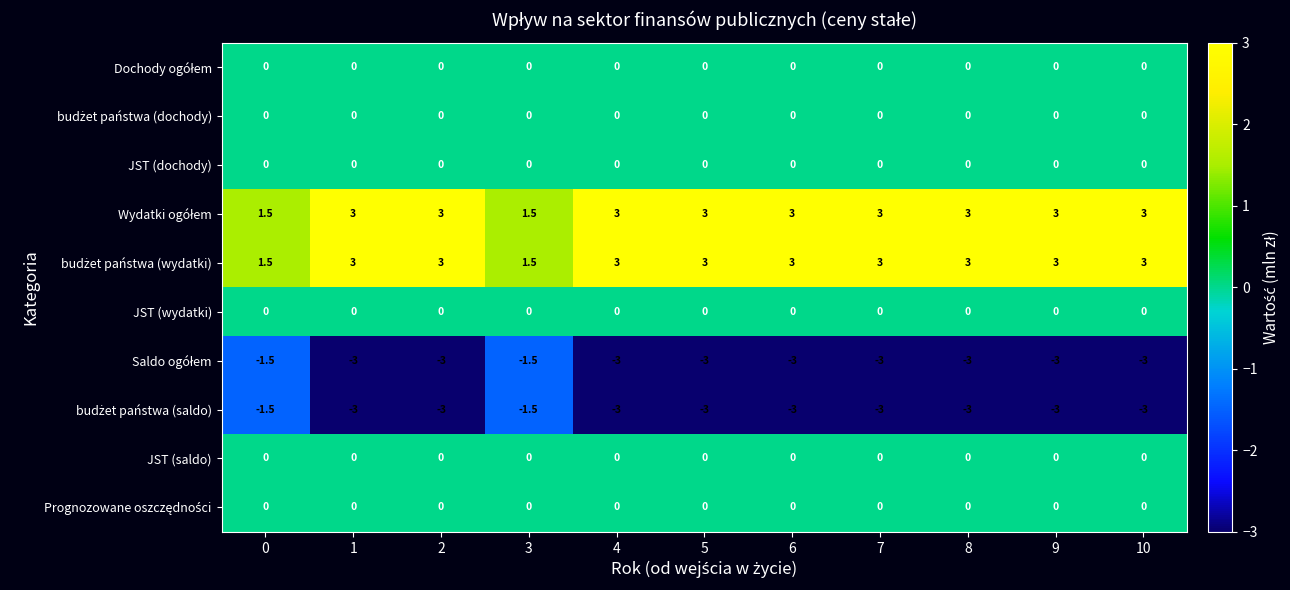

What is the spread (max minus min) of values at 2?

6.0